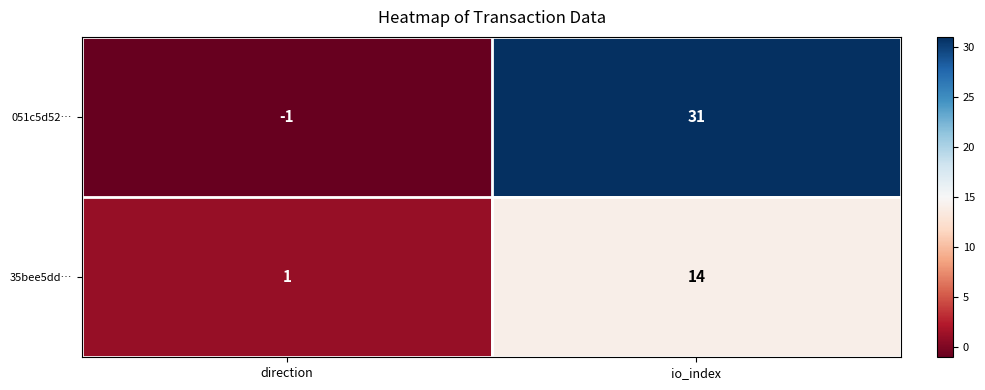

Which series has the widest spread of values?

051c5d52…